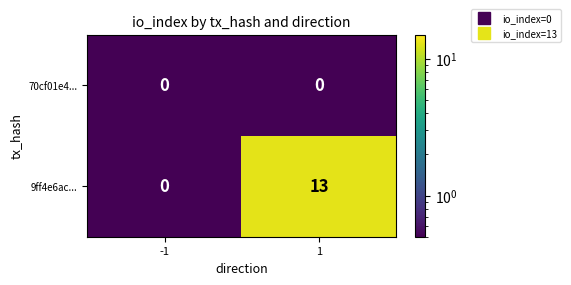

List the series in order of their overall mean, lowest first.

70cf01e4..., 9ff4e6ac...